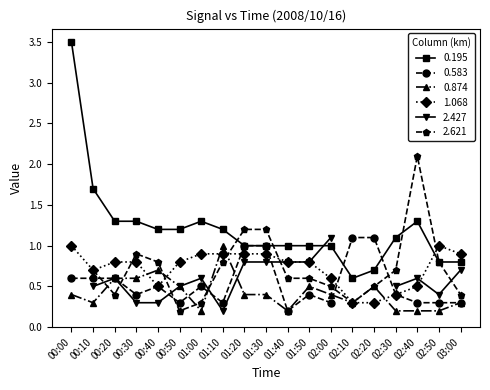

Is the value of 0.195 at 02:50 greater than the value of 0.583 at 01:40?

Yes